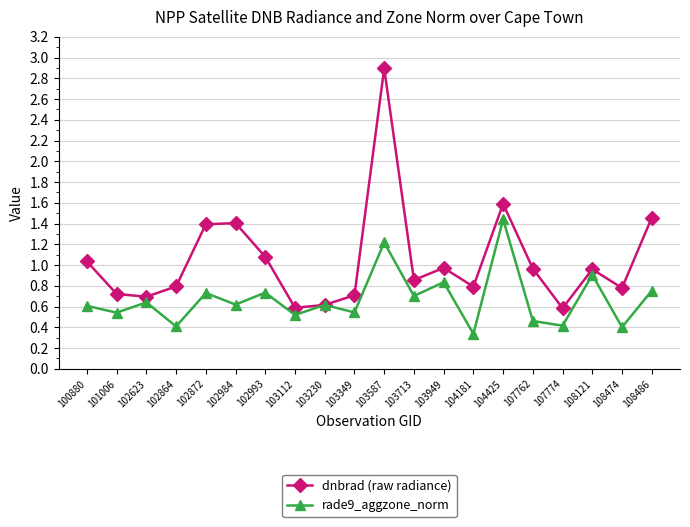

What is the total value across all series at 104425?

3.0